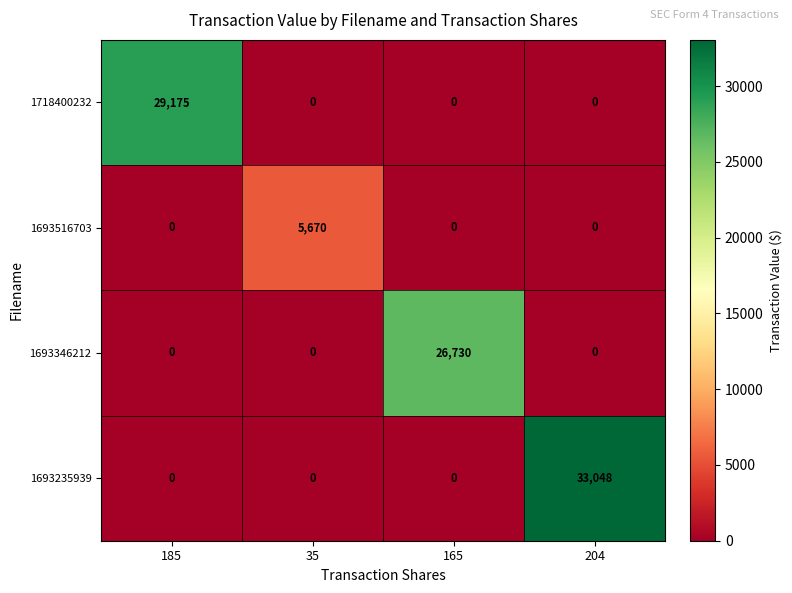

True or false: 1718400232 has a value of -9215 at 204.

False